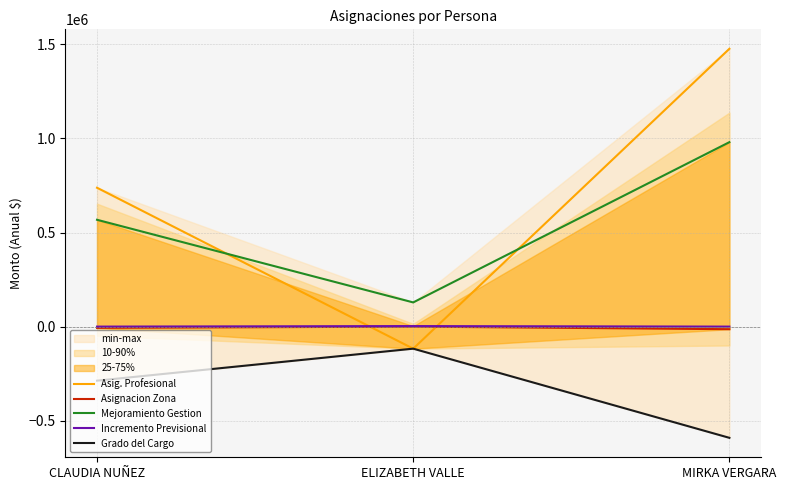

Read the Grado del Cargo value at CLAUDIA NUÑEZ, to the nearest 50.

-287300